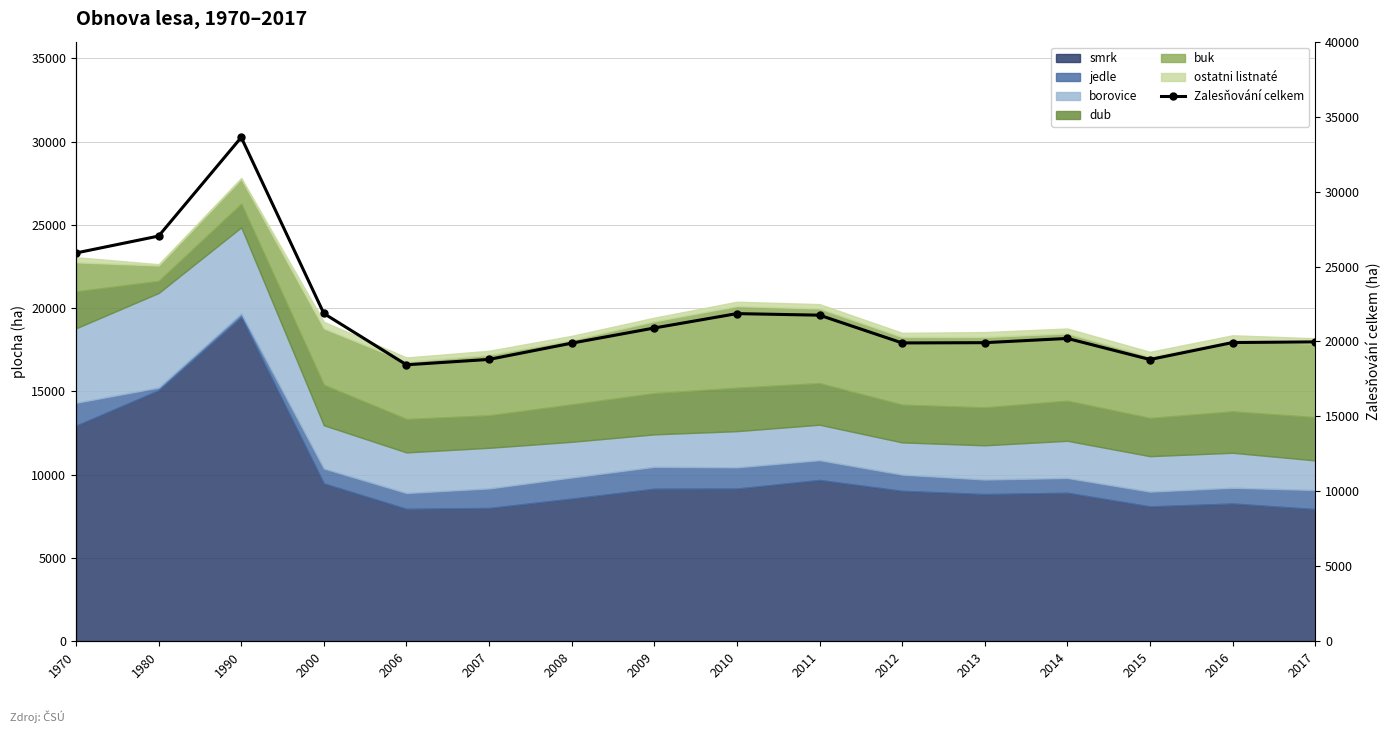

How many points are lower than both their immediate neighbors (excluding endpoints)?

3